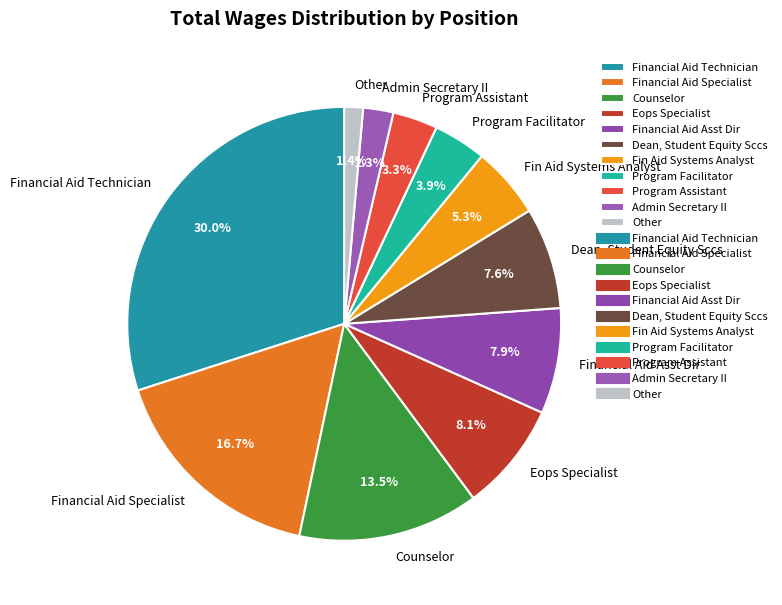

Do Program Assistant and Financial Aid Asst Dir together represent more than half of the pie?

No